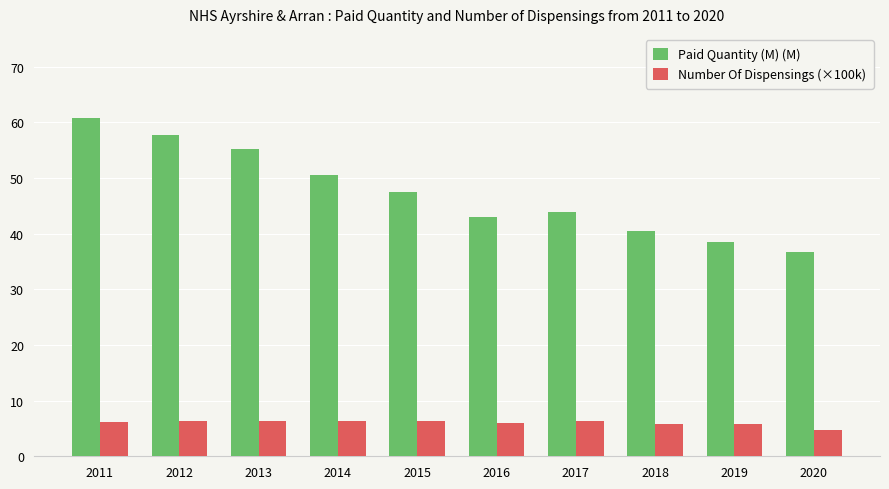

How many values in the Paid Quantity (M) (M) series exceed 47?

5